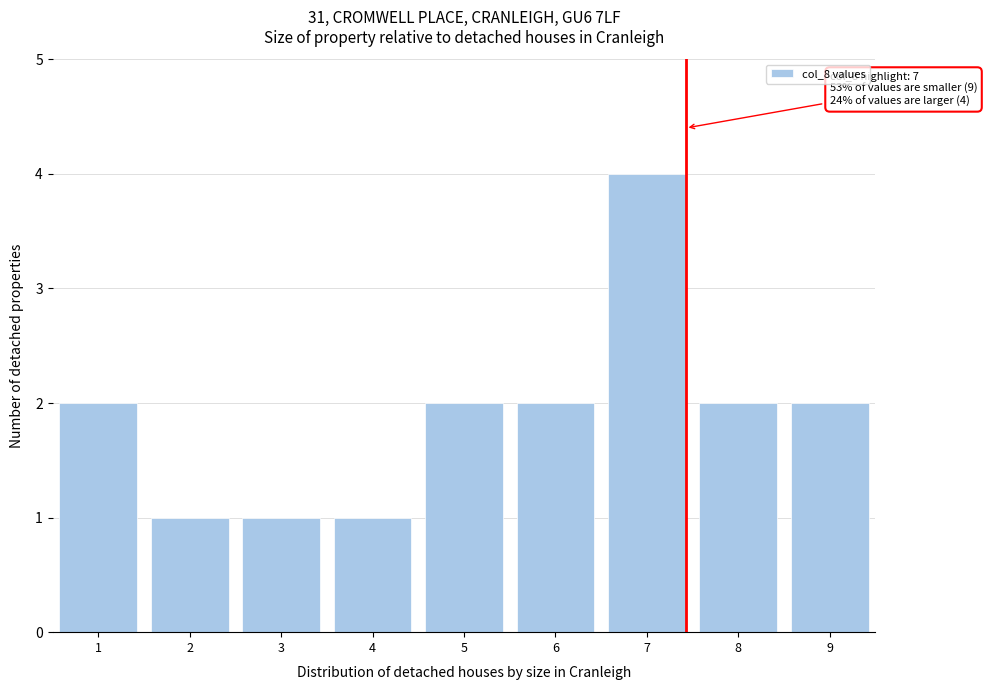

Reading right to left, extract all data points from this chart.

2	2	4	2	2	1	1	1	2